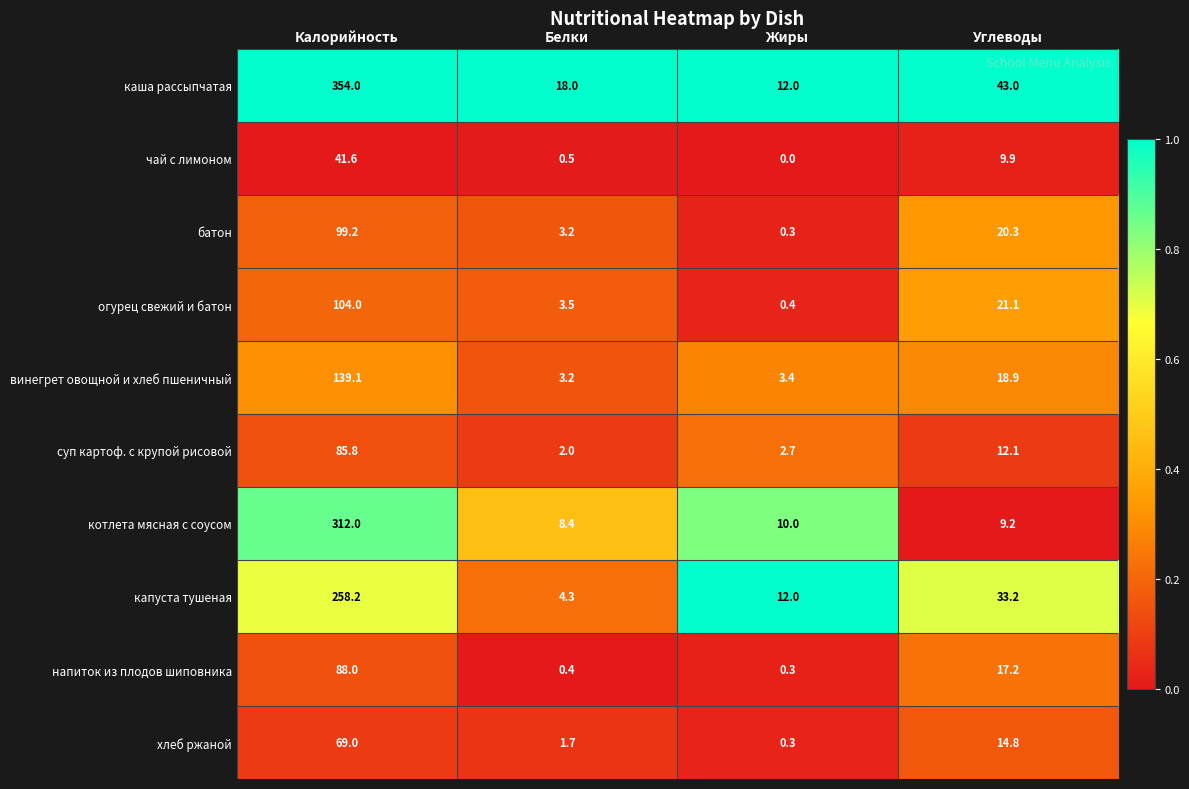

What is the difference between the maximum and minimum values in the каша рассыпчатая series?

342.0